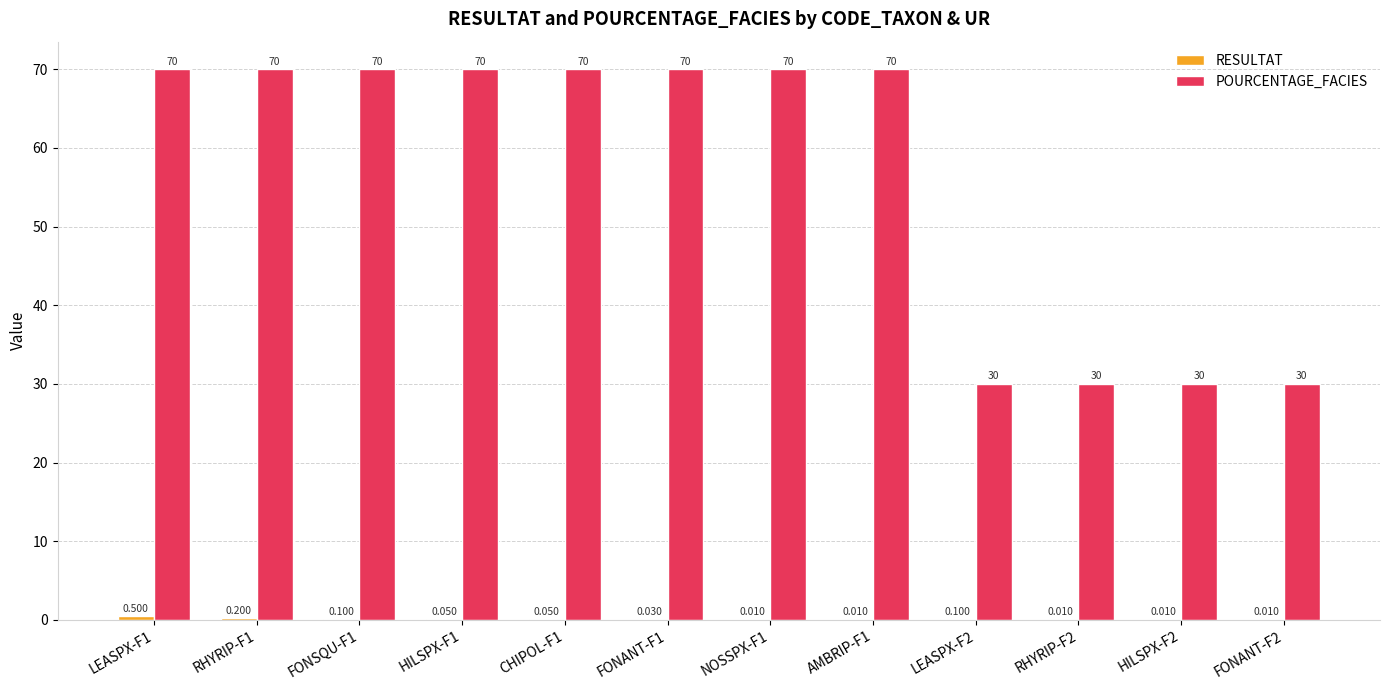

True or false: POURCENTAGE_FACIES has a value of 70.0 at HILSPX-F1.

True